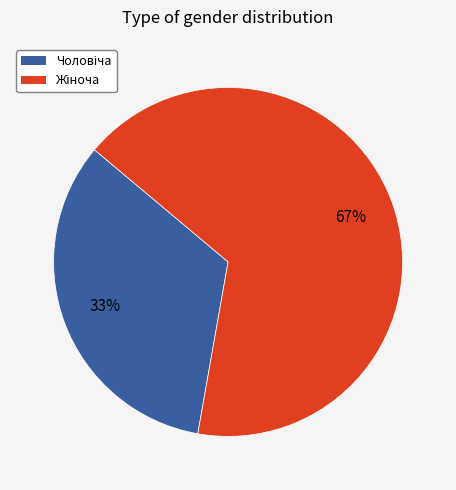

Is there any slice that represents more than half of the pie?

Yes